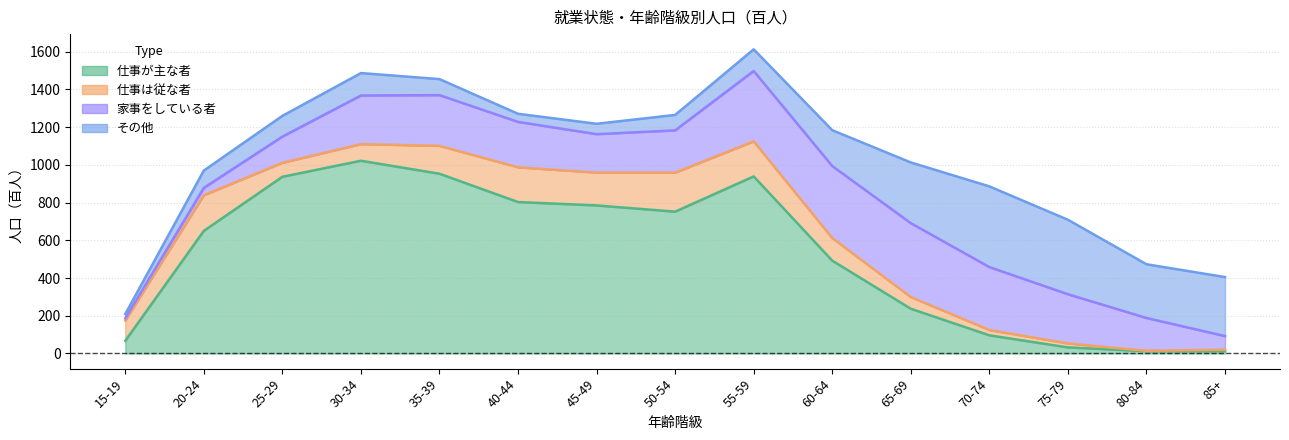

How many interior local peaks does the その他 series have?

2